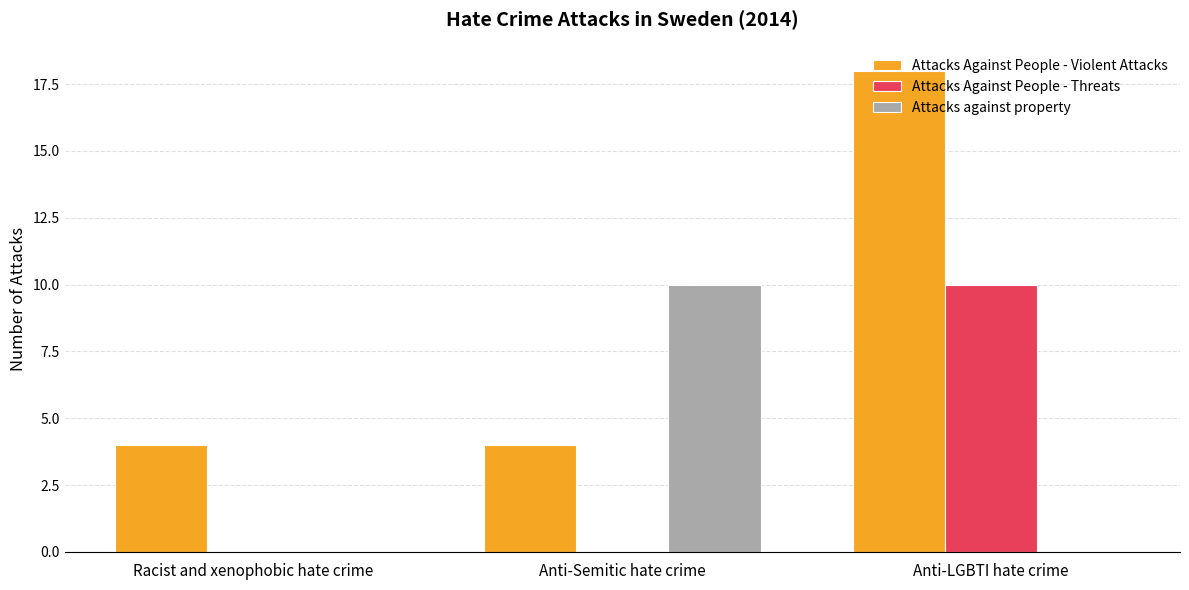

Which category has the highest value across all series?

Anti-LGBTI hate crime